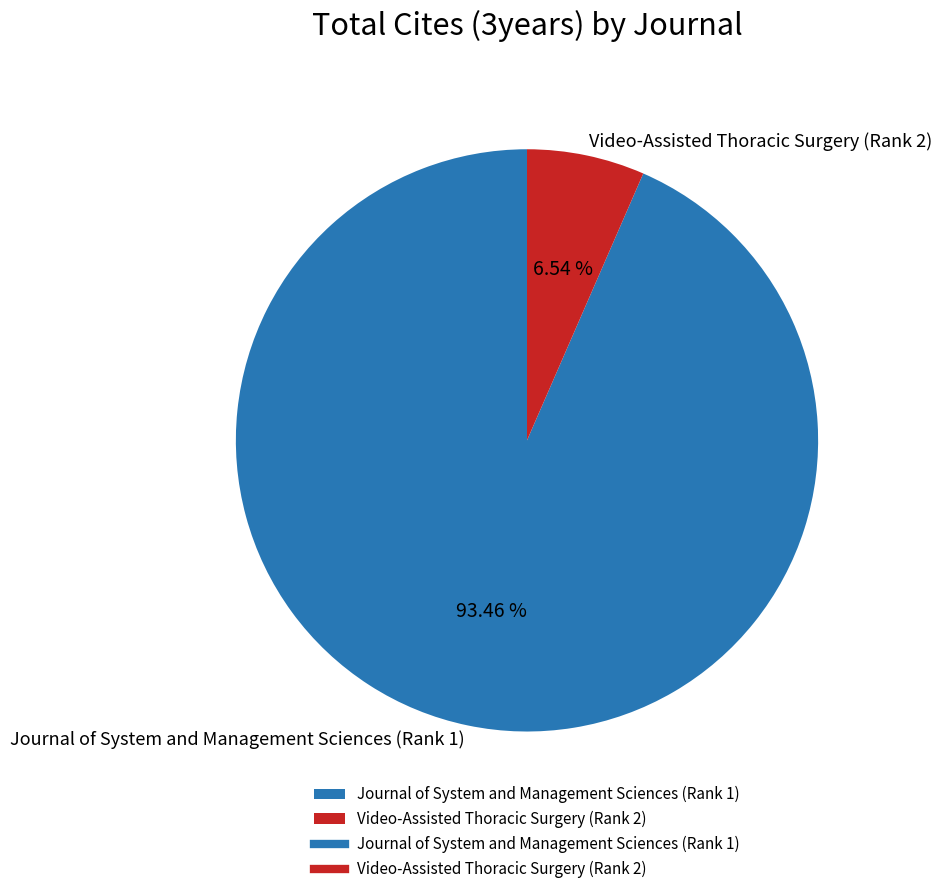

What percentage is the Journal of System and Management Sciences (Rank 1) slice, to the nearest percent?

93%